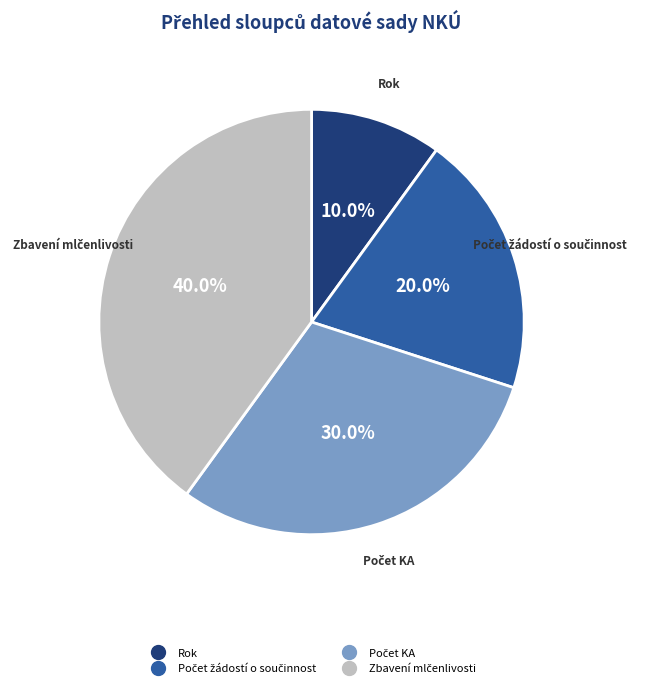

To the nearest percent, what is the average slice percentage?

25%